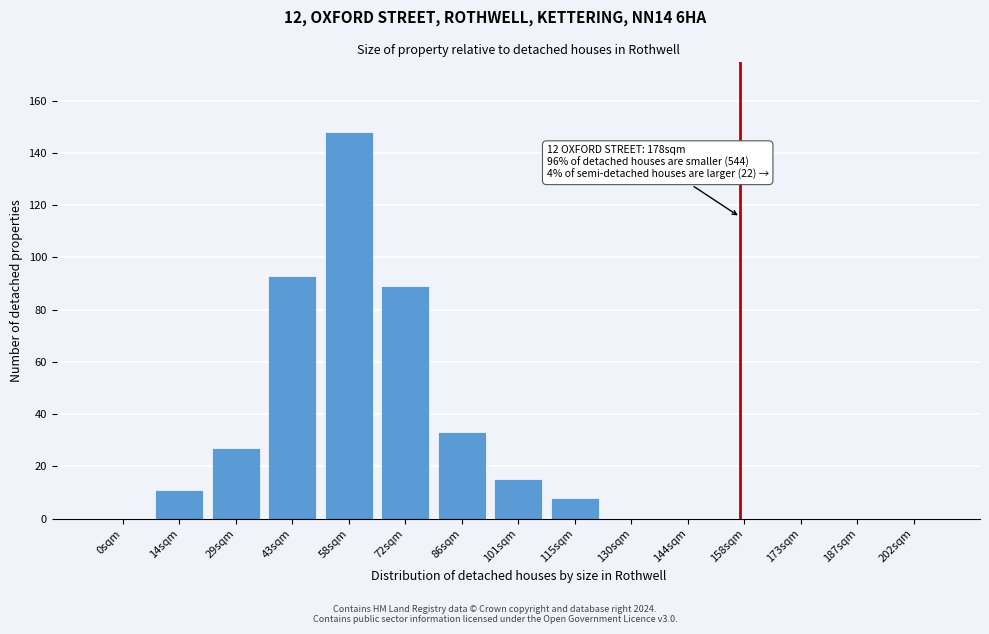

Reading left to right, extract all data points from this chart.

0sqm=0	14sqm=11	29sqm=27	43sqm=93	58sqm=148	72sqm=89	86sqm=33	101sqm=15	115sqm=8	130sqm=0	144sqm=0	158sqm=0	173sqm=0	187sqm=0	202sqm=0